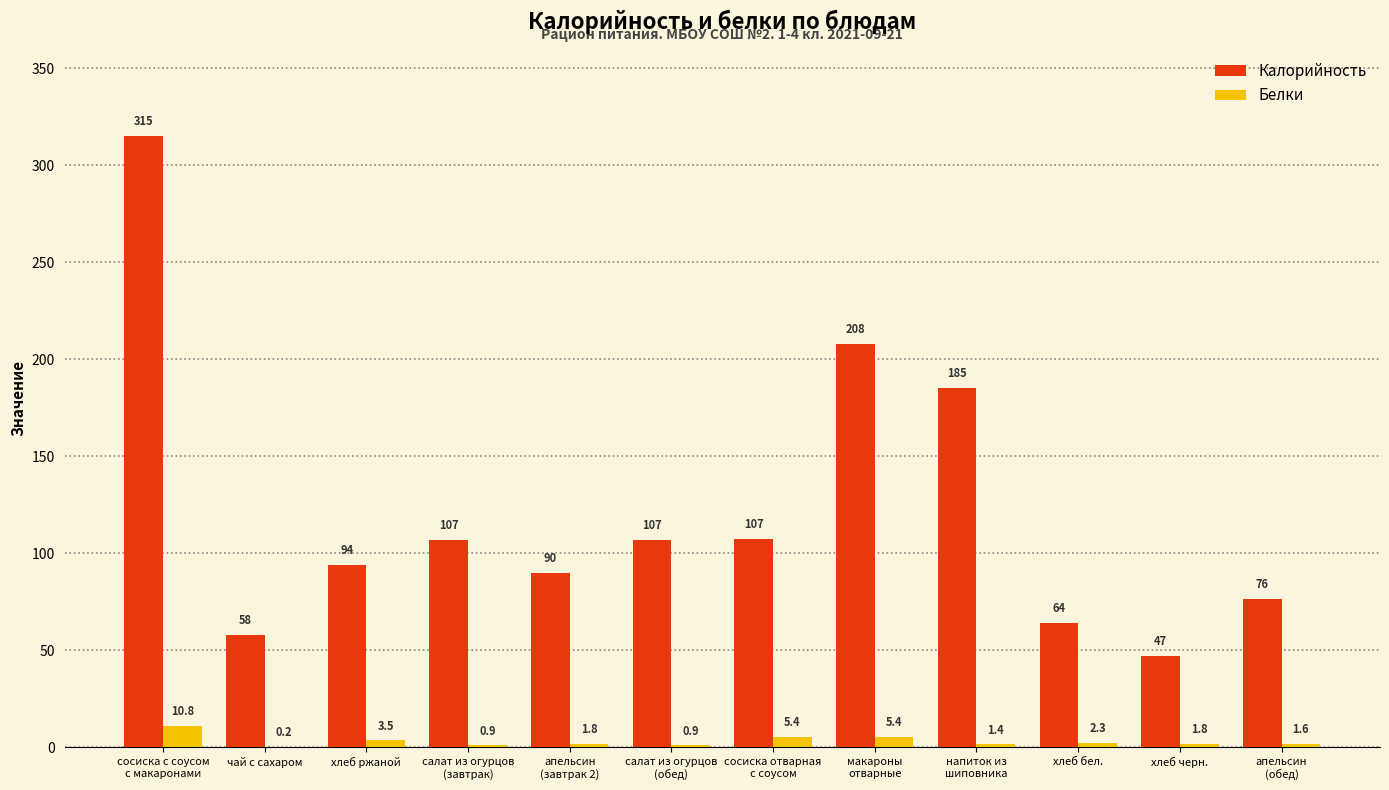

What is the sum of the Калорийность values at хлеб бел. and хлеб ржаной?

158.0